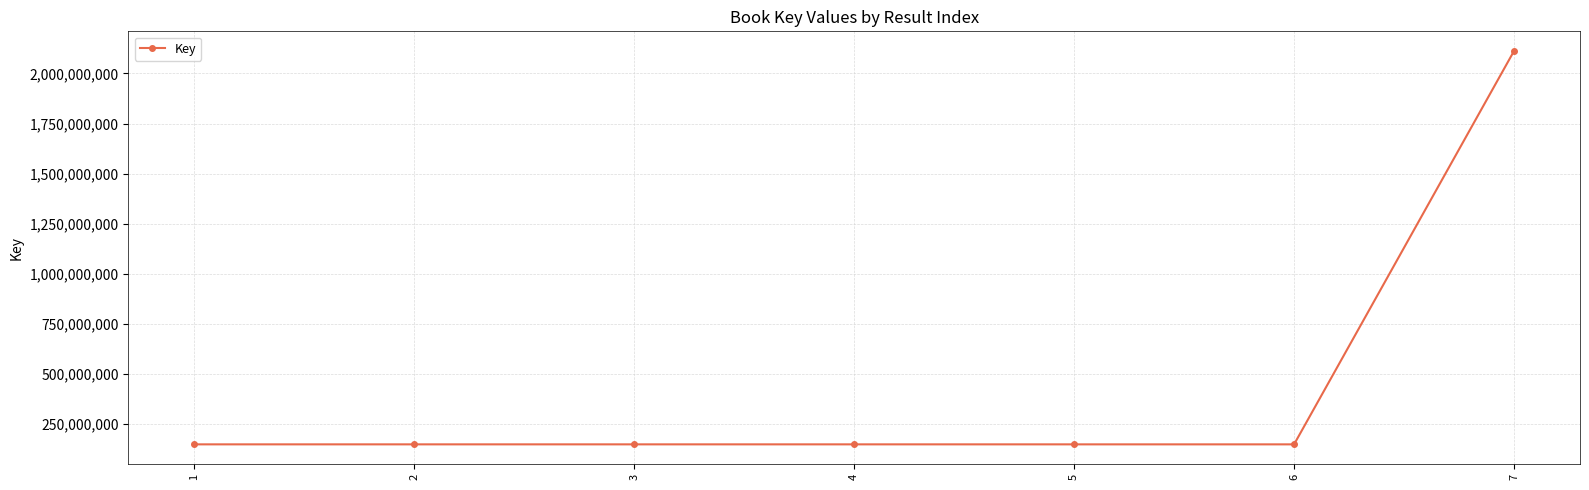

What is the sum of all values?

3011375811